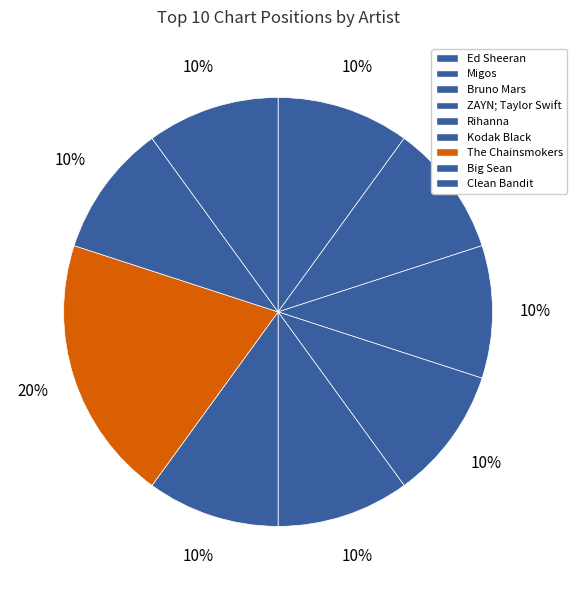

Combined, do Bruno Mars and ZAYN; Taylor Swift account for over 50%?

No